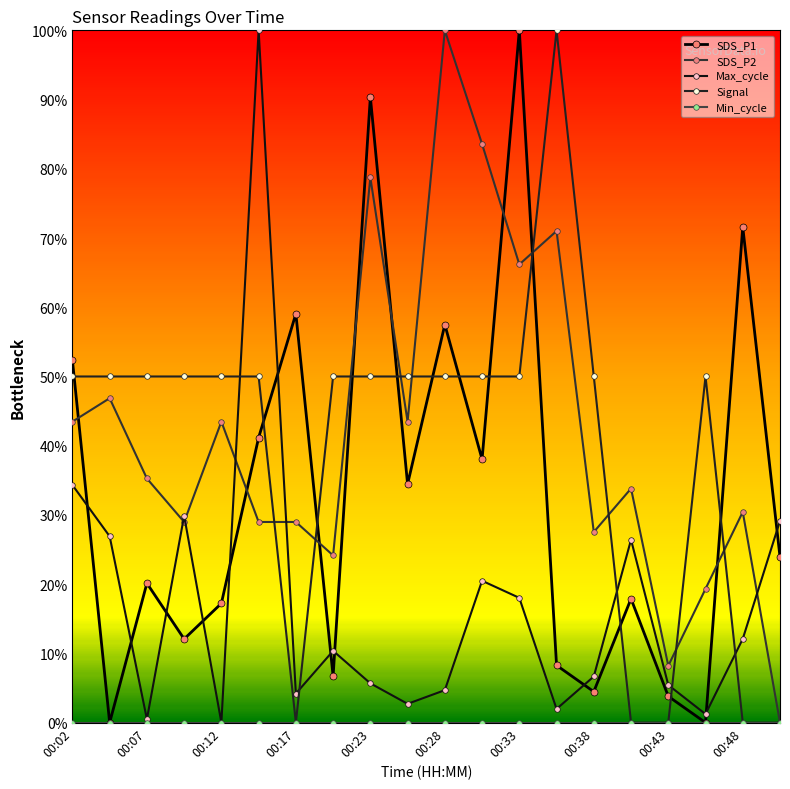

Is this an area chart (filled region under the line)?

No